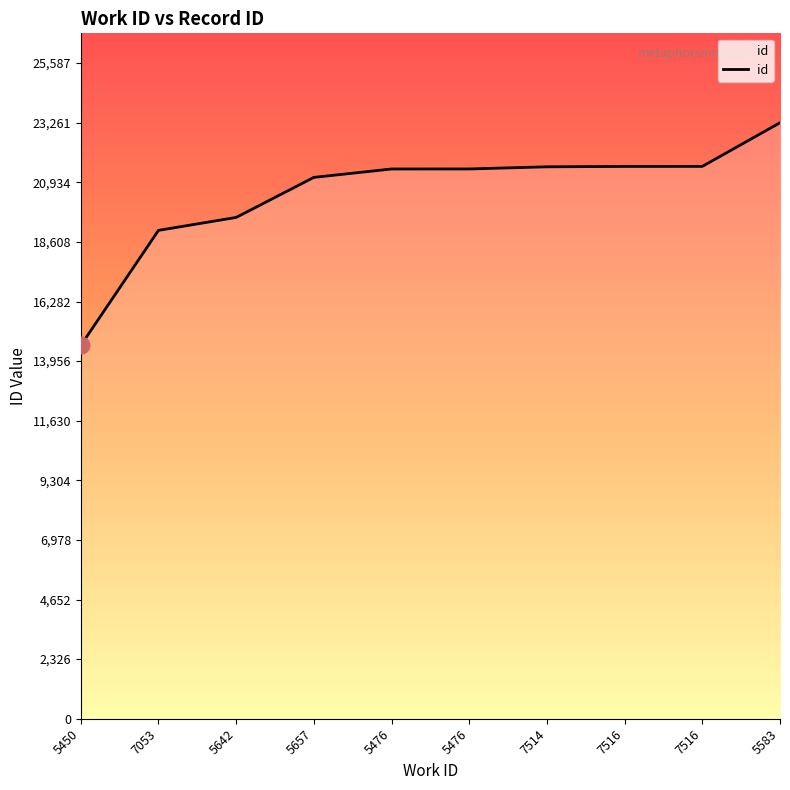

Count the number of categories in the chart.

10